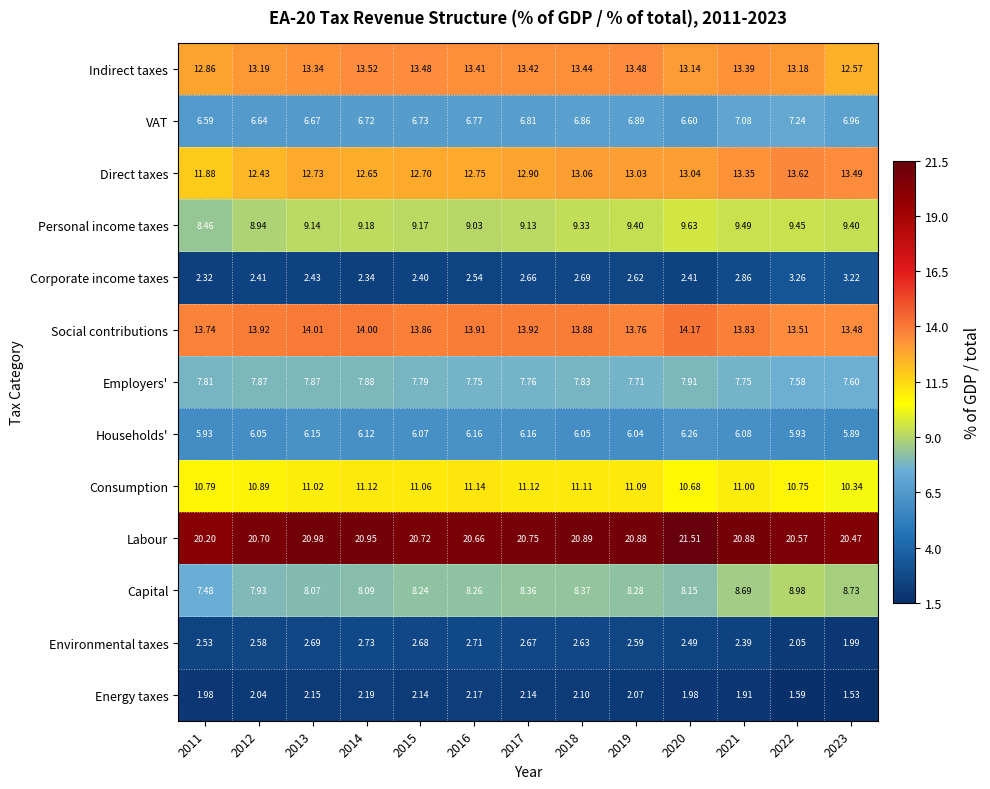

List the series in order of their peak value, lowest first.

Energy taxes, Environmental taxes, Corporate income taxes, Households', VAT, Employers', Capital, Personal income taxes, Consumption, Indirect taxes, Direct taxes, Social contributions, Labour